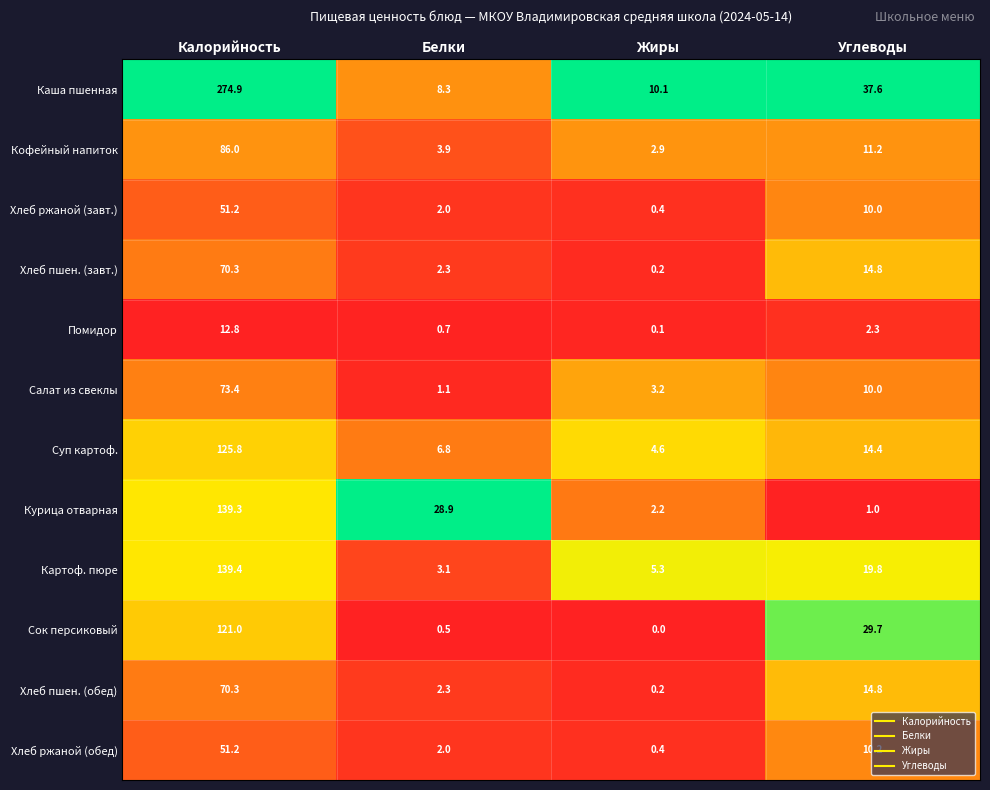

Rank the categories by Хлеб ржаной (обед) value from highest to lowest.

Калорийность, Углеводы, Белки, Жиры